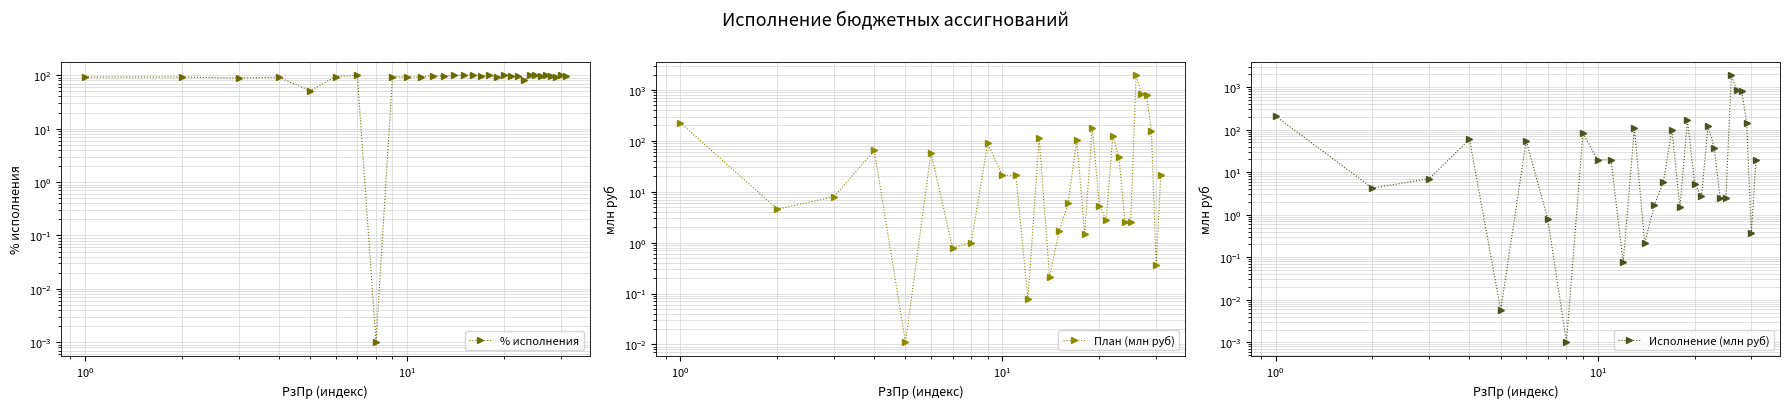

How many values in the % исполнения series are below 95?

13